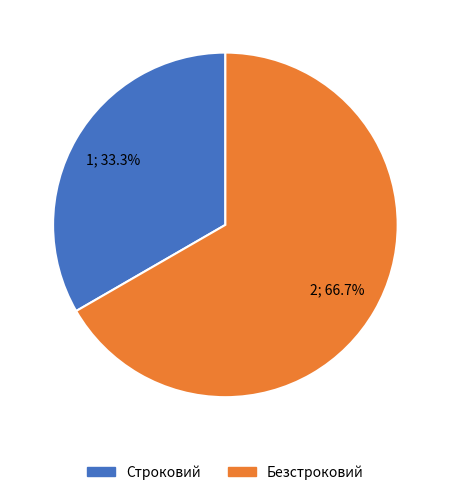

Combined, do Безстроковий and Строковий account for over 50%?

Yes